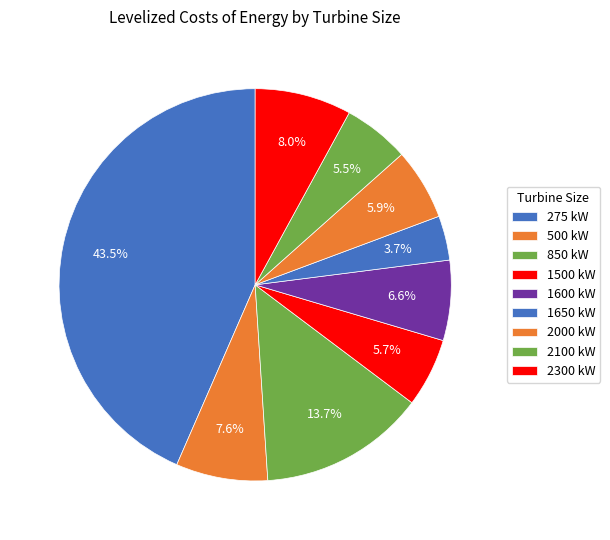

How many slices are in this pie chart?

9